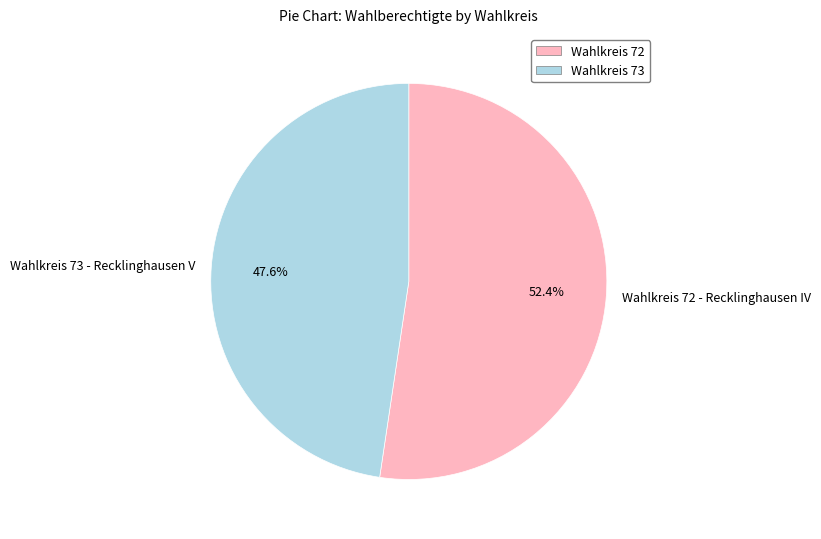

Which category has the smallest portion of the pie?

Wahlkreis 73 - Recklinghausen V